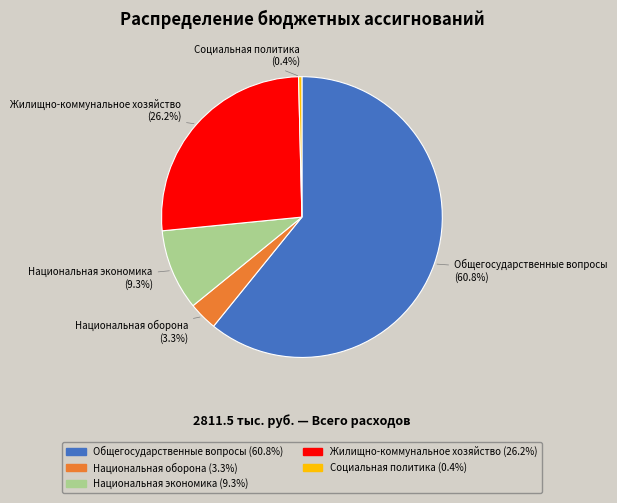

Is there any slice that represents more than half of the pie?

Yes